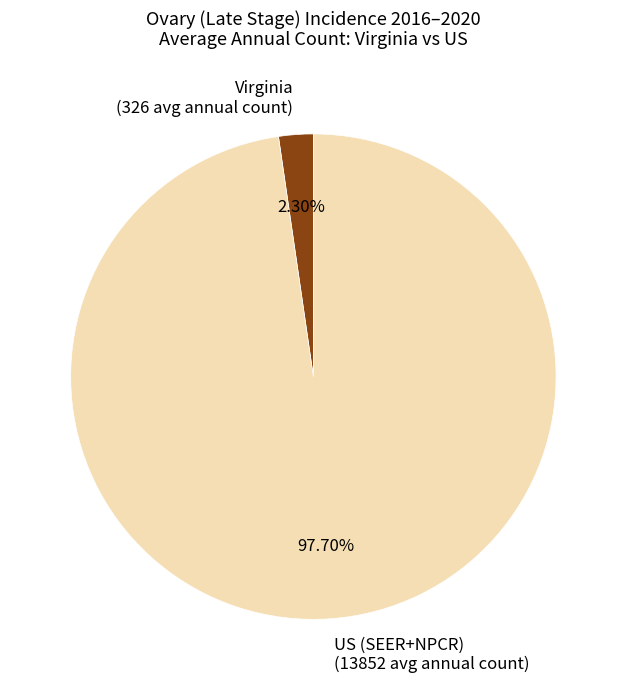

Is there a majority slice in this chart?

Yes